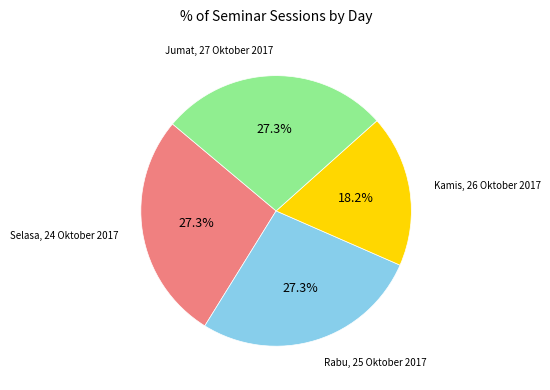

Is there any slice that represents more than half of the pie?

No